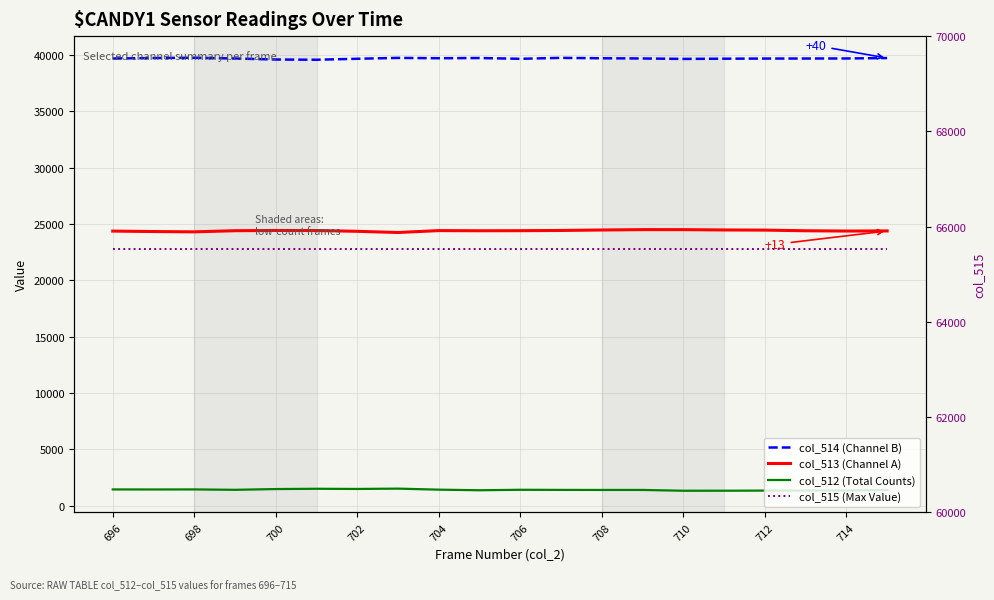

Rank the series by their maximum value, from highest to lowest.

col_515 (Max Value), col_514 (Channel B), col_513 (Channel A), col_512 (Total Counts)